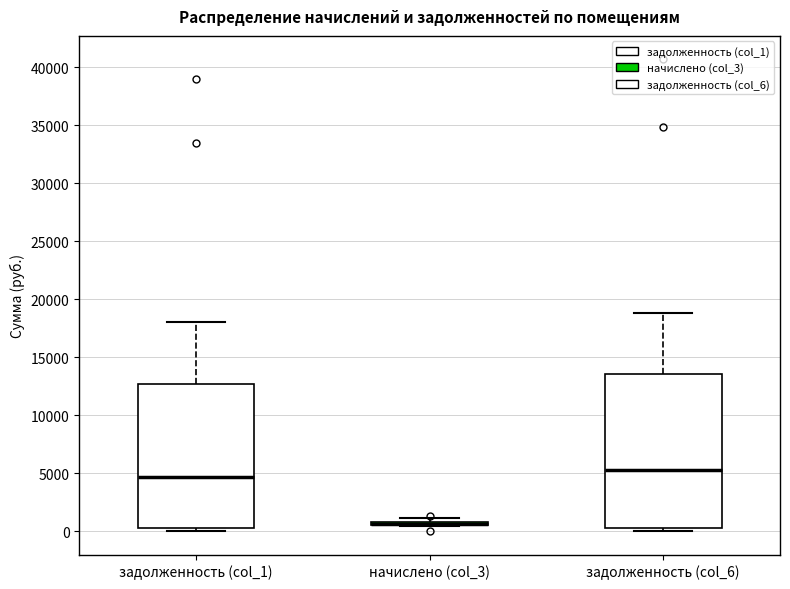

Comparing the boxes themselves (not the whiskers), which one is the tallest?

задолженность (col_6)